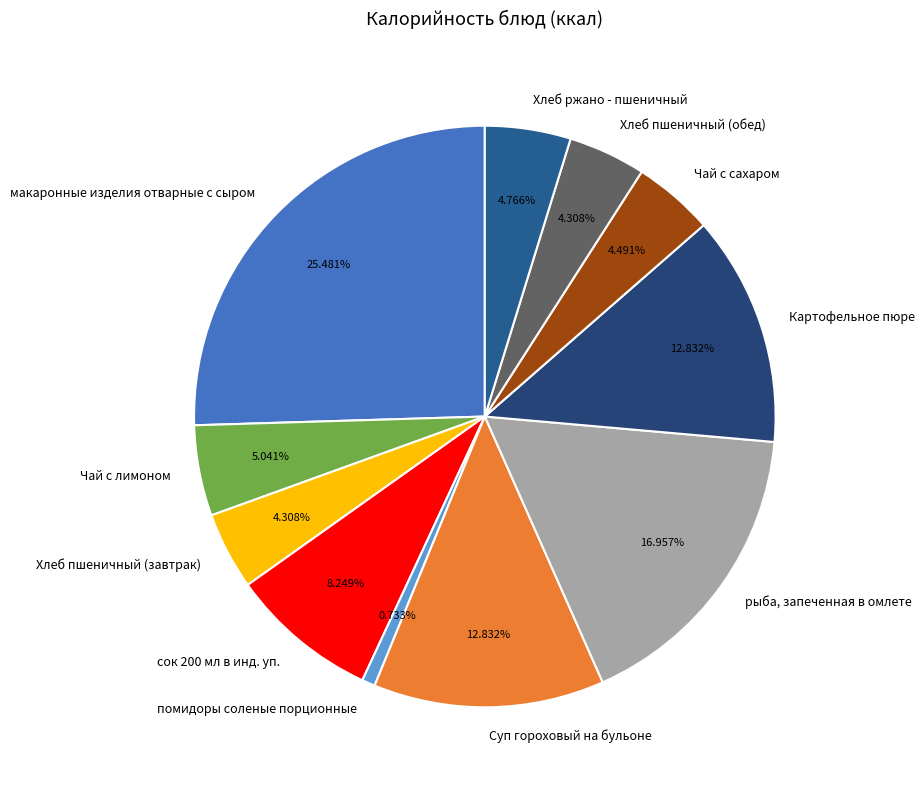

How many slices are in this pie chart?

11